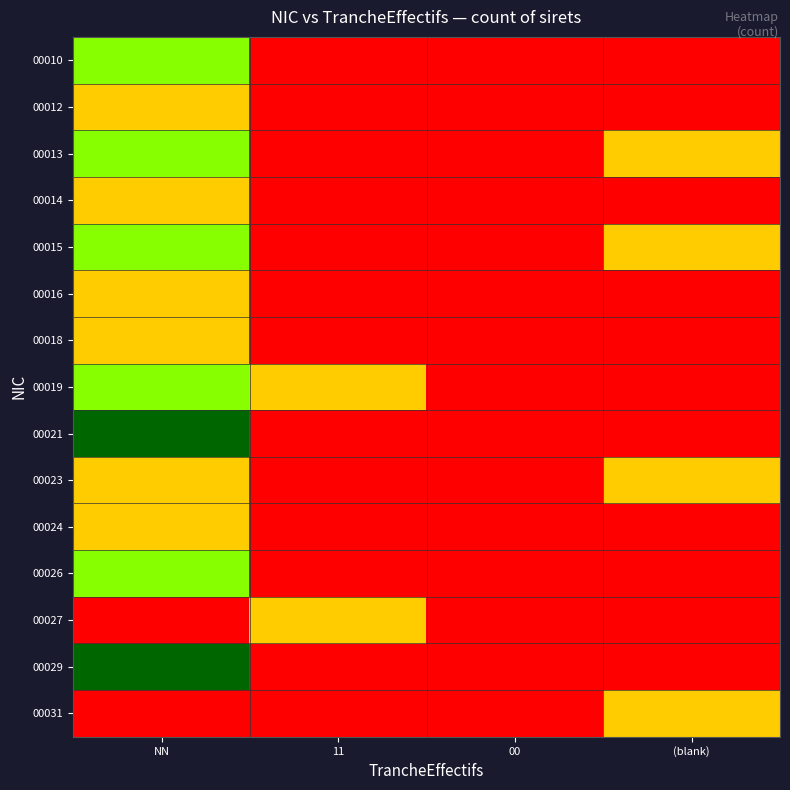

Between 00 and (blank), which is larger?

00